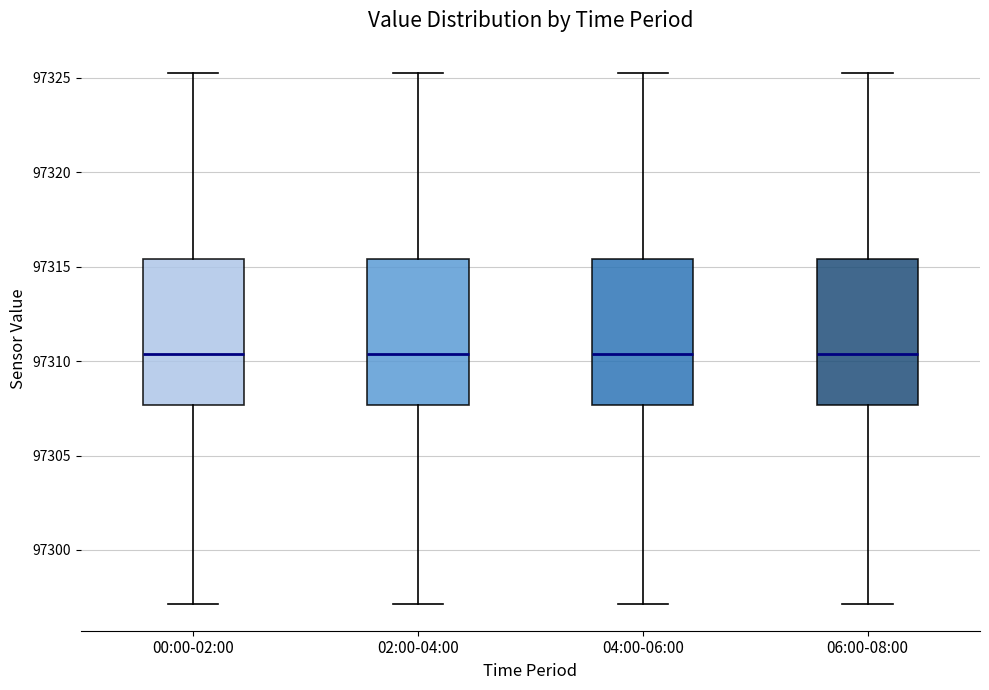

Reading left to right, read every box against the y-axis: the position of its median line, the range the box covers, and the ends of its whiskers. The values are not printed on the chart, so give them approximately, as read against the axis.

00:00-02:00: median 97310.5, box 97307.5 to 97315.5, whiskers 97297.0 to 97325.5
02:00-04:00: median 97310.5, box 97307.5 to 97315.5, whiskers 97297.0 to 97325.5
04:00-06:00: median 97310.5, box 97307.5 to 97315.5, whiskers 97297.0 to 97325.5
06:00-08:00: median 97310.5, box 97307.5 to 97315.5, whiskers 97297.0 to 97325.5